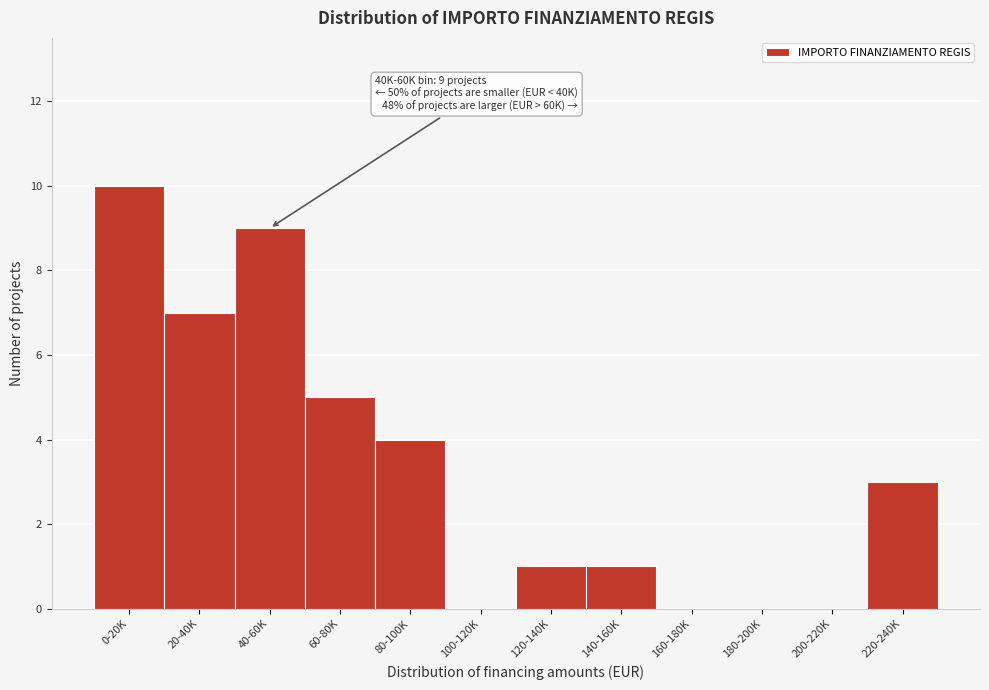

Reading left to right, list all the values displayed in this chart.

0-20K=10	20-40K=7	40-60K=9	60-80K=5	80-100K=4	100-120K=0	120-140K=1	140-160K=1	160-180K=0	180-200K=0	200-220K=0	220-240K=3